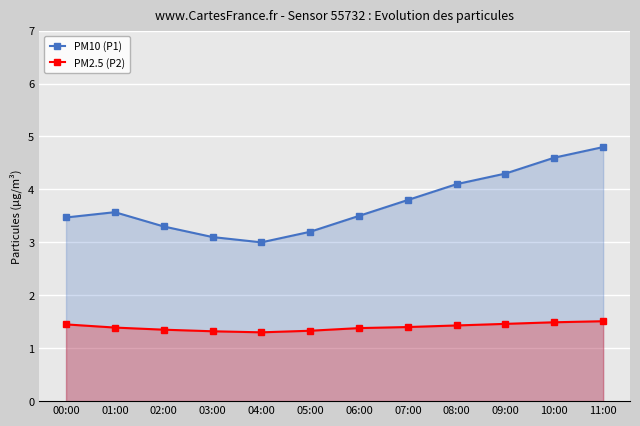

How many lines are shown in the chart?

2